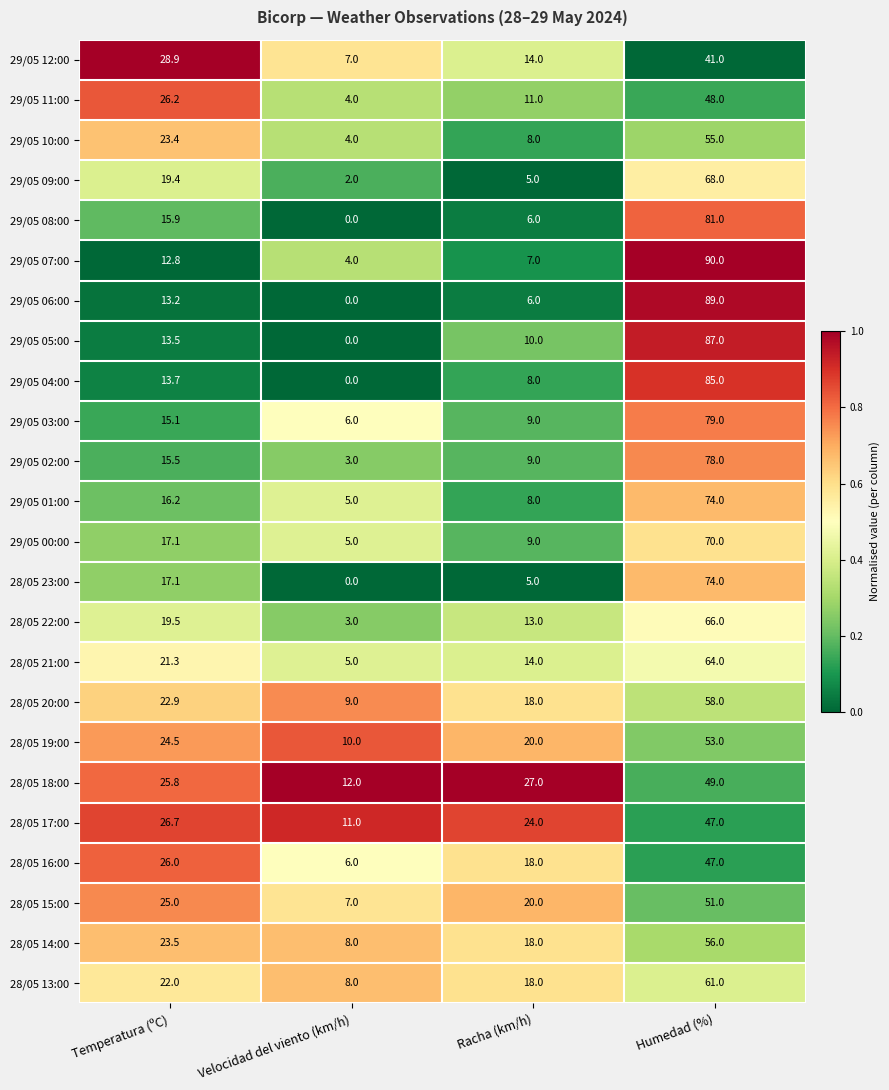

What is the total value across all series at Velocidad del viento (km/h)?

119.0